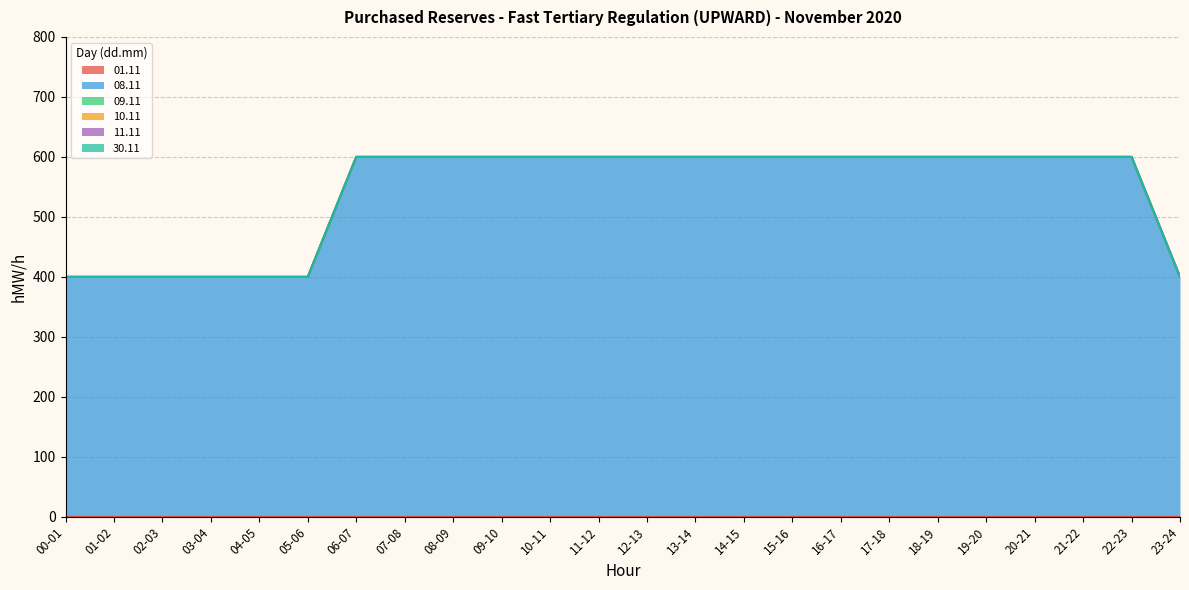

Which series has the largest total across all categories?

08.11